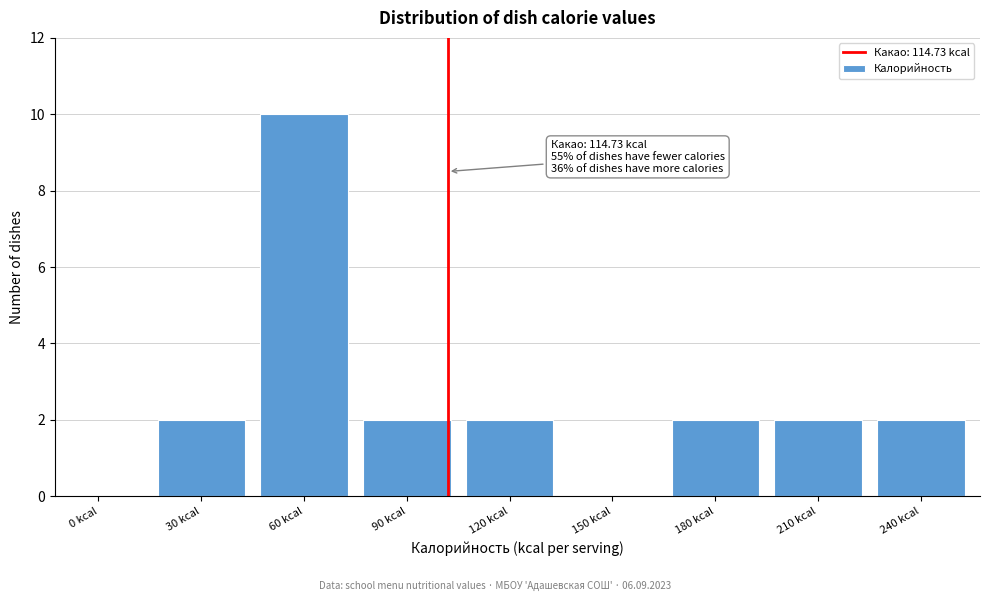

Reading right to left, list all the values displayed in this chart.

240 kcal=2	210 kcal=2	180 kcal=2	150 kcal=0	120 kcal=2	90 kcal=2	60 kcal=10	30 kcal=2	0 kcal=0